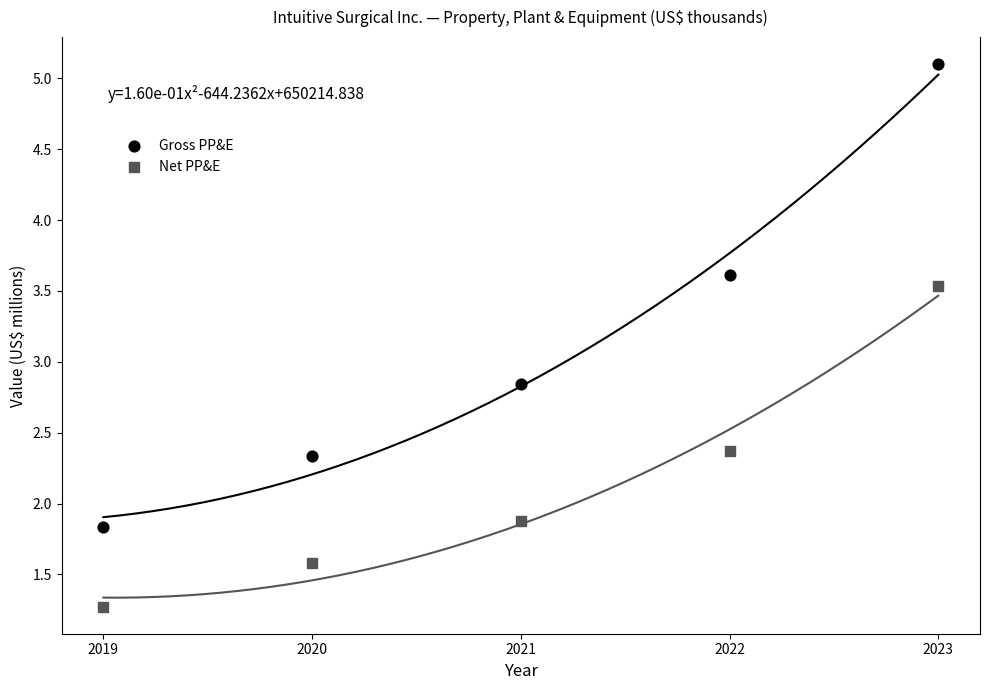

Which series contains the highest Y value?

Gross PP&E